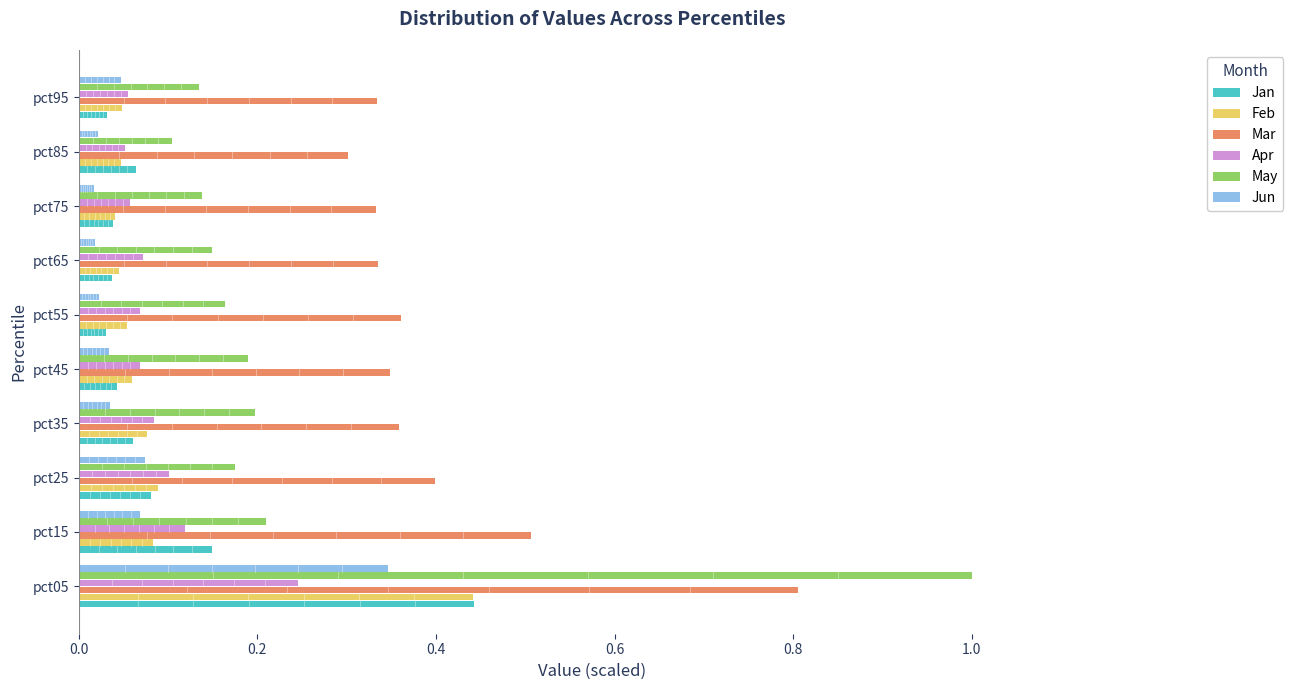

Which series has the largest total across all categories?

Mar